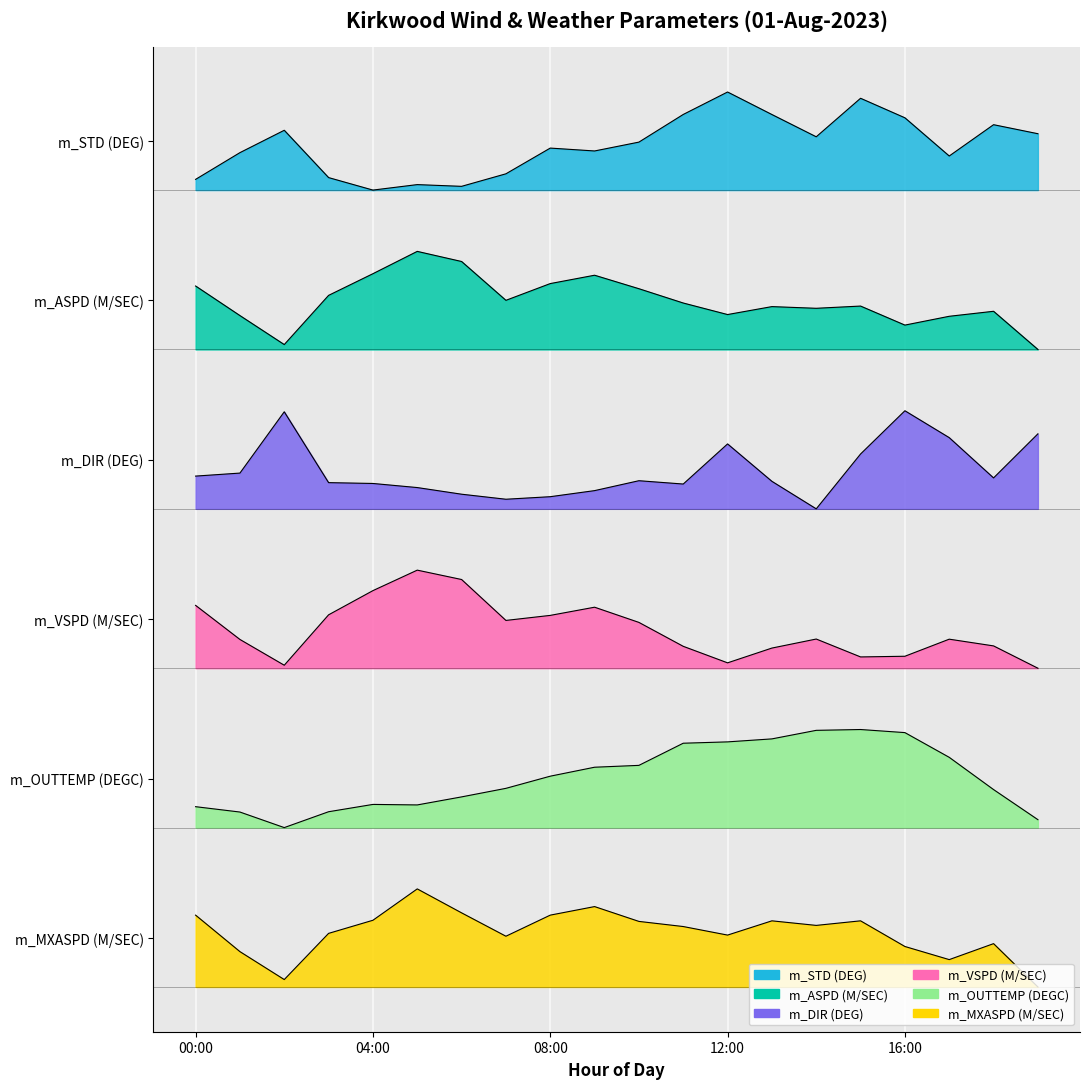

Reading left to right, list all the values displayed in this chart.

m_STD (DEG): 6.6	6.8	7.0	6.6	6.5	6.5	6.5	6.6	6.8	6.8	6.9	7.1	7.3	7.1	6.9	7.2	7.1	6.8	7.0	7.0
m_ASPD (M/SEC): 5.7	5.5	5.2	5.6	5.8	6.0	5.9	5.6	5.7	5.8	5.7	5.6	5.5	5.5	5.5	5.6	5.4	5.5	5.5	5.2
m_DIR (DEG): 4.2	4.2	4.7	4.1	4.1	4.1	4.0	4.0	4.0	4.0	4.1	4.1	4.4	4.1	3.9	4.3	4.7	4.5	4.2	4.5
m_VSPD (M/SEC): 3.1	2.8	2.6	3.0	3.2	3.4	3.3	3.0	3.0	3.1	3.0	2.8	2.6	2.8	2.8	2.7	2.7	2.8	2.8	2.6
m_OUTTEMP (DEGC): 1.5	1.4	1.3	1.4	1.5	1.5	1.6	1.6	1.7	1.8	1.8	2.0	2.0	2.0	2.1	2.1	2.1	1.9	1.6	1.4
m_MXASPD (M/SEC): 0.6	0.3	0.1	0.4	0.5	0.8	0.6	0.4	0.6	0.7	0.5	0.5	0.4	0.5	0.5	0.5	0.3	0.2	0.4	0.0